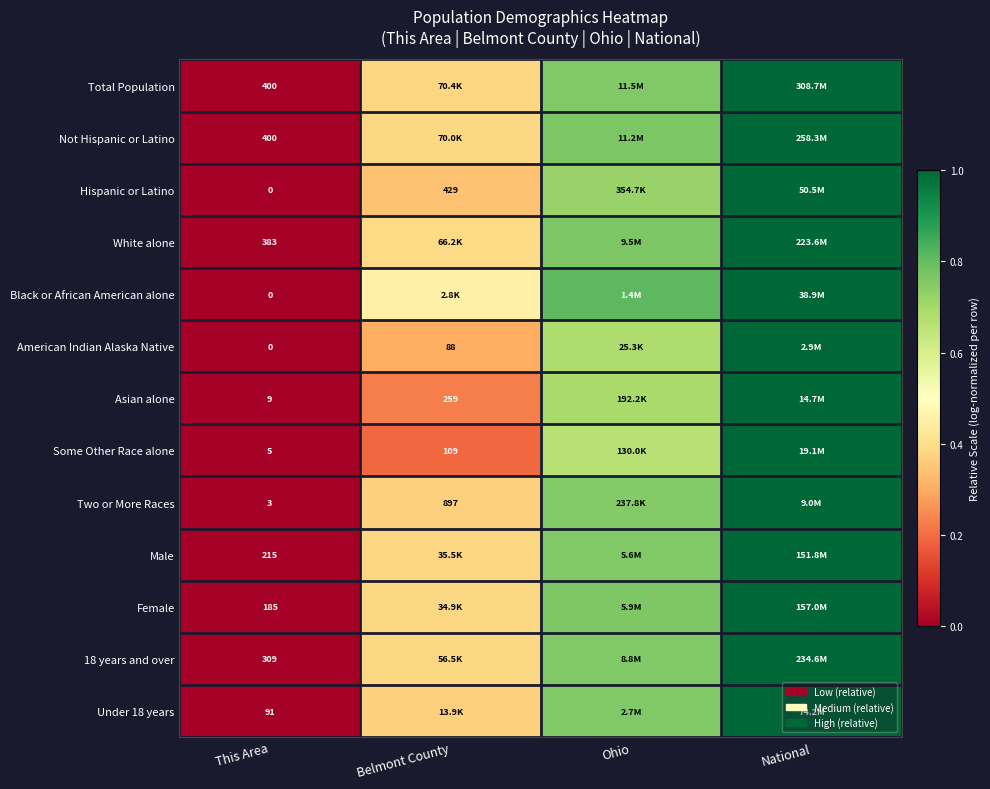

Is the value of White alone at This Area greater than the value of Some Other Race alone at Belmont County?

Yes